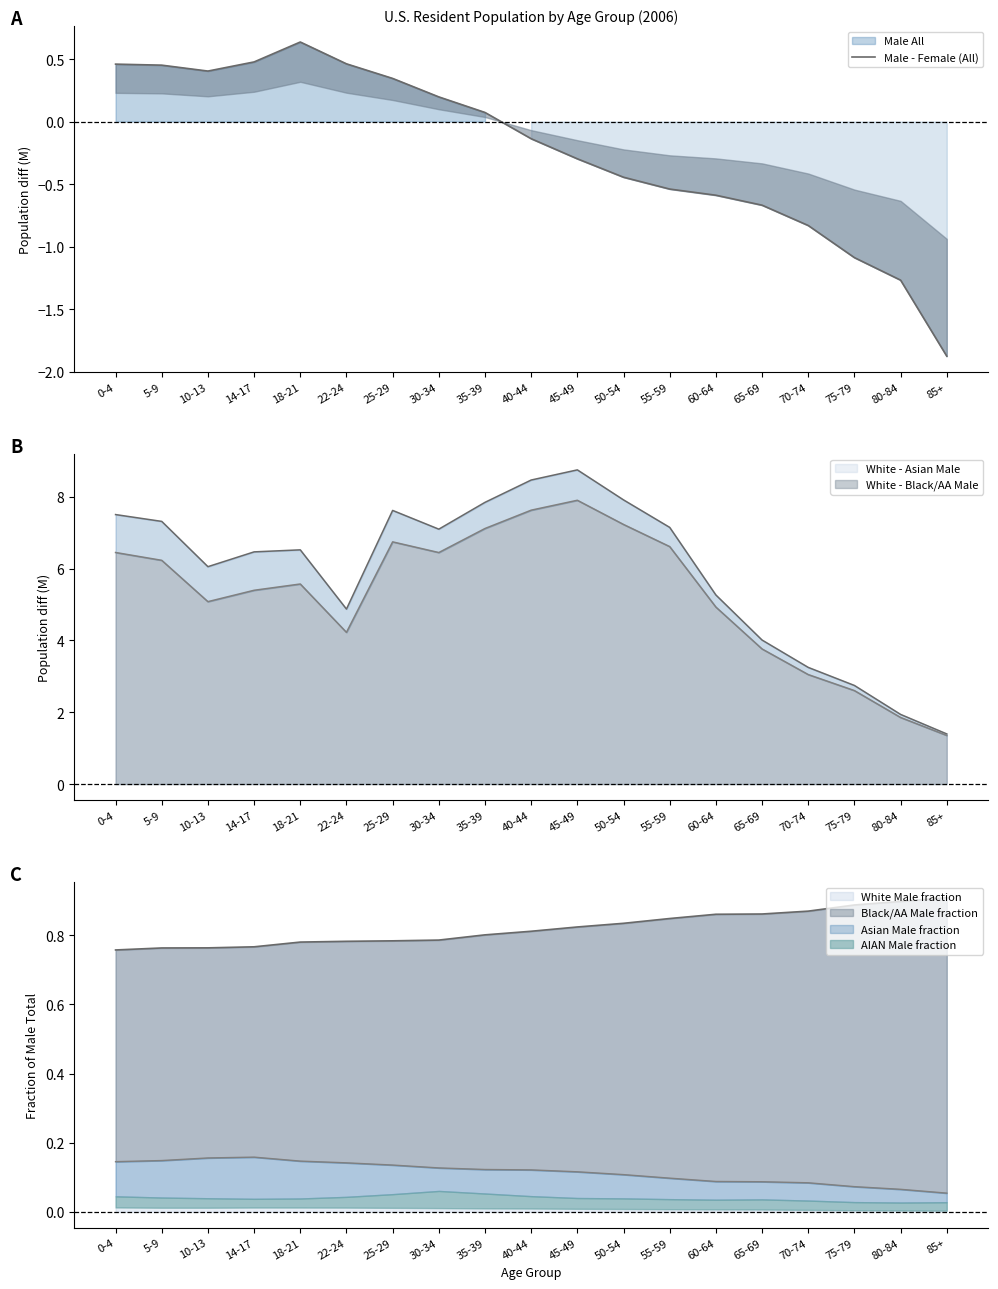

List the labels in order of value, largest first.

18-21, 14-17, 22-24, 0-4, 5-9, 10-13, 25-29, 30-34, 35-39, 40-44, 45-49, 50-54, 55-59, 60-64, 65-69, 70-74, 75-79, 80-84, 85+